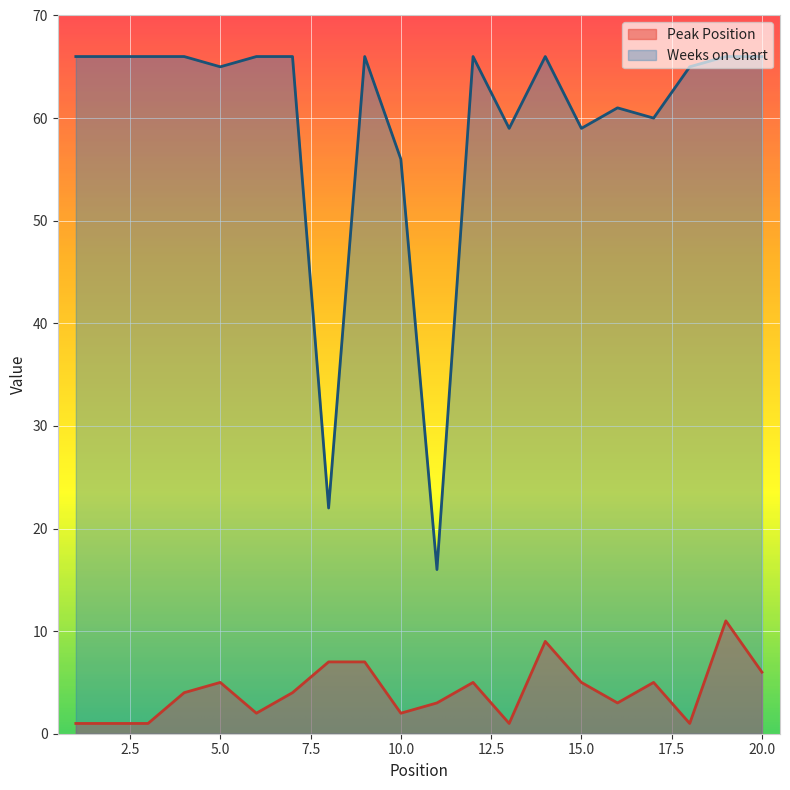

Between 8 and 13, which is larger?

8